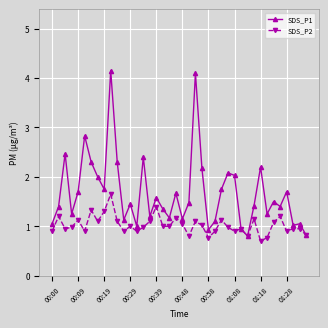

Which series has the largest range (max minus min)?

SDS_P1